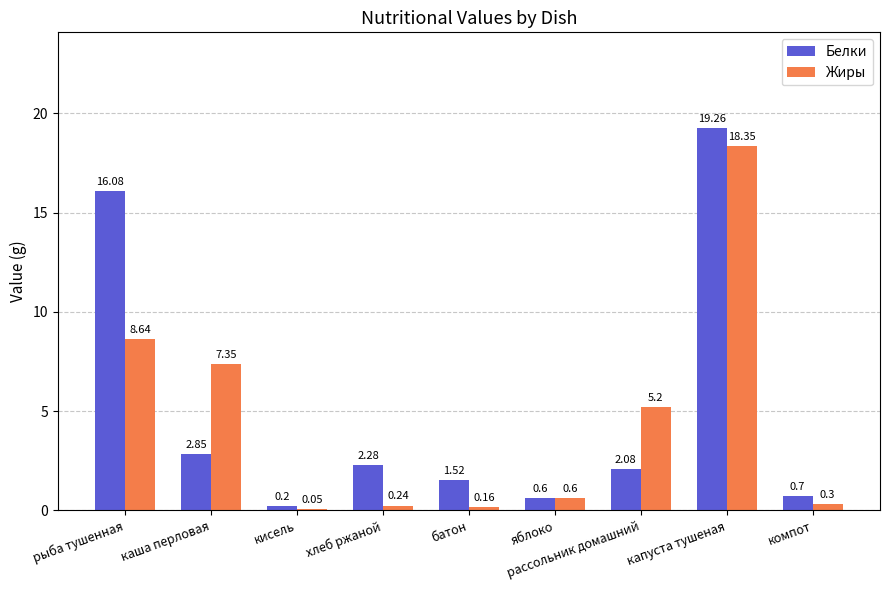

What is the sum of all Жиры values?

40.9